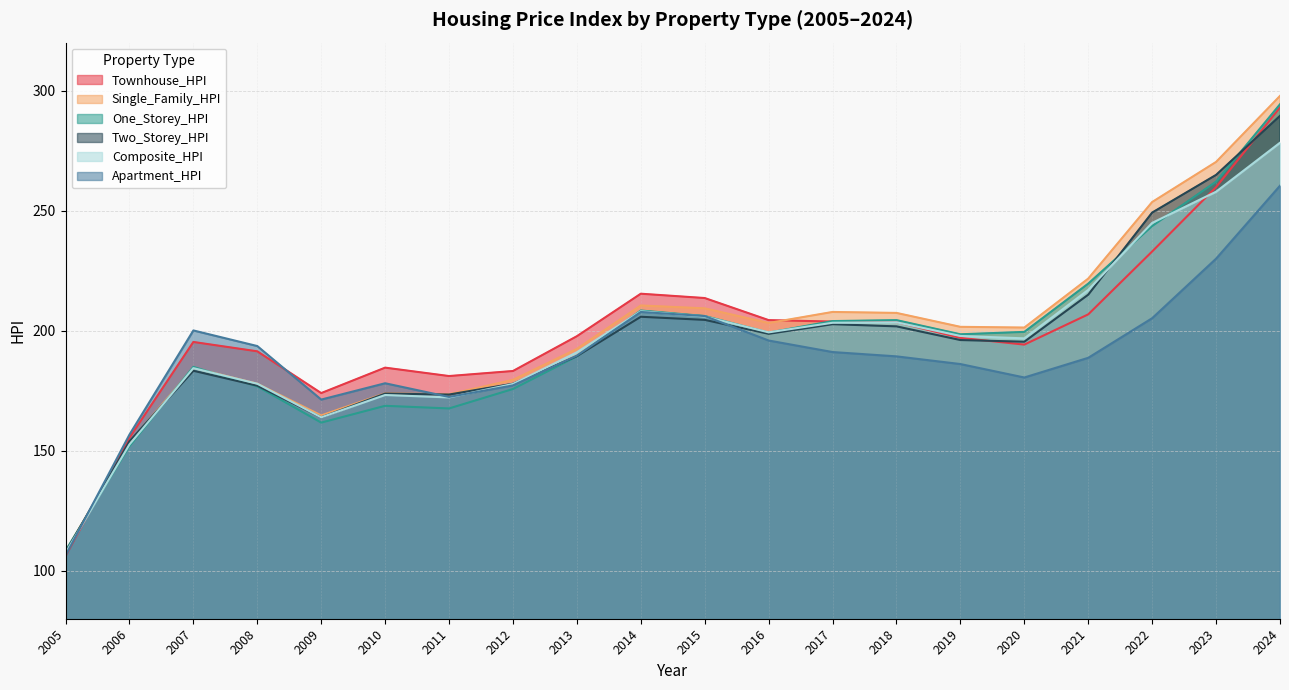

Between which two adjacent categories do Two_Storey_HPI and Single_Family_HPI first intersect?

2005 and 2006